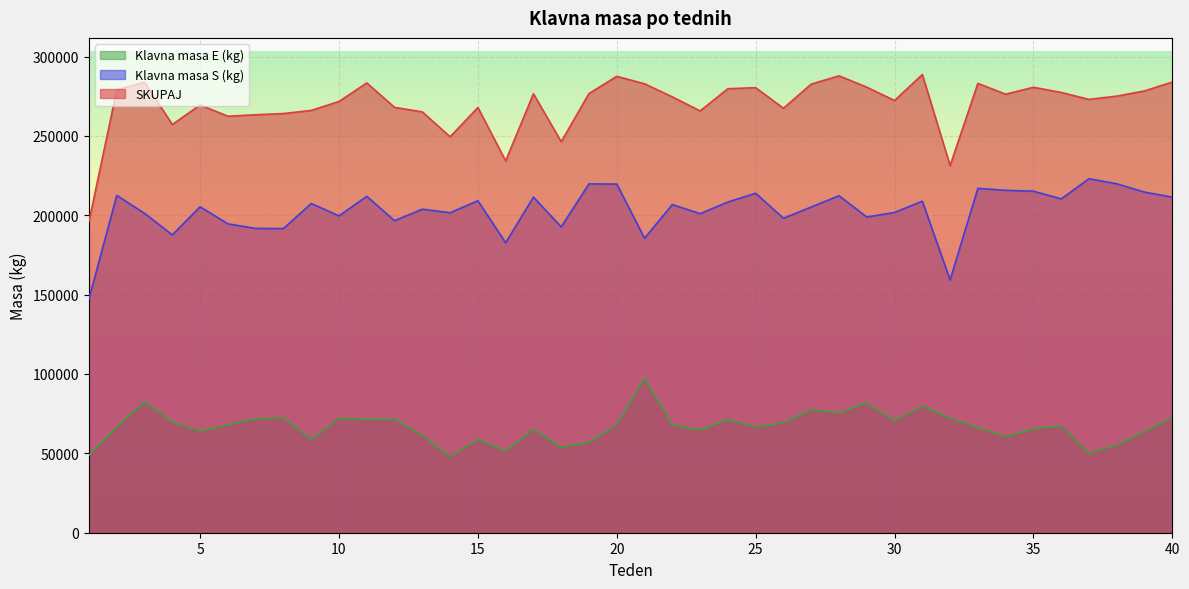

Where is the first local maximum for SKUPAJ?

3